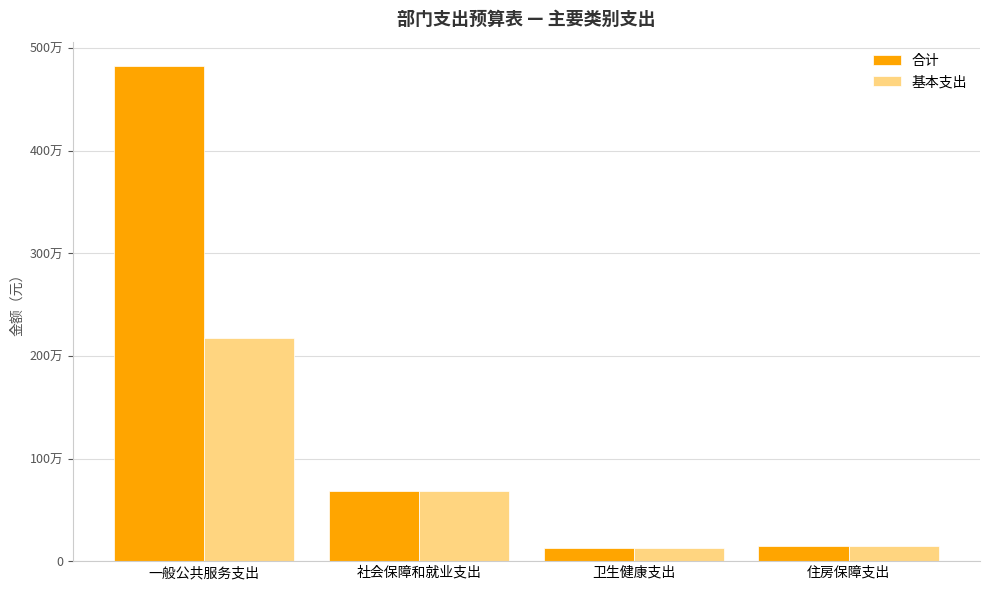

What are all the series names shown in the legend?

合计, 基本支出